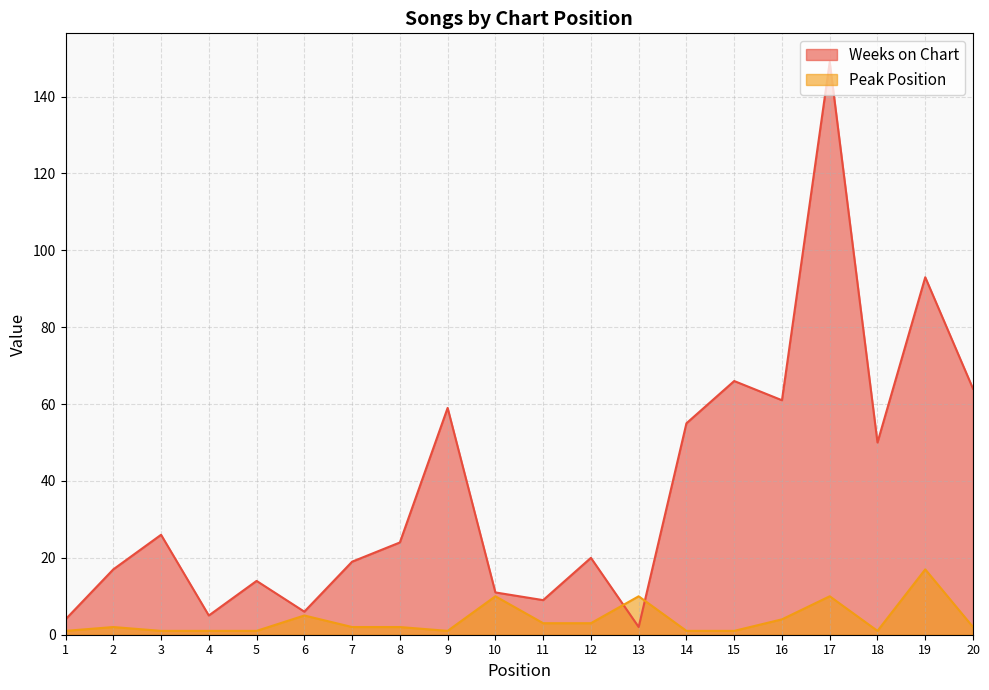

In Weeks on Chart, how many points are lower than both neighbors (excluding endpoints)?

6